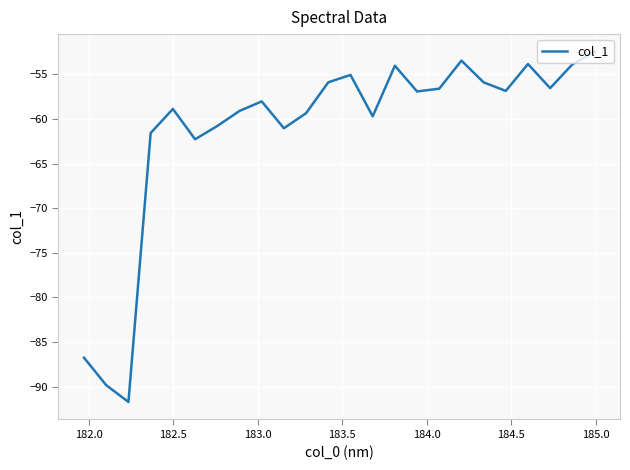

What is the difference between the maximum and minimum values?

39.3